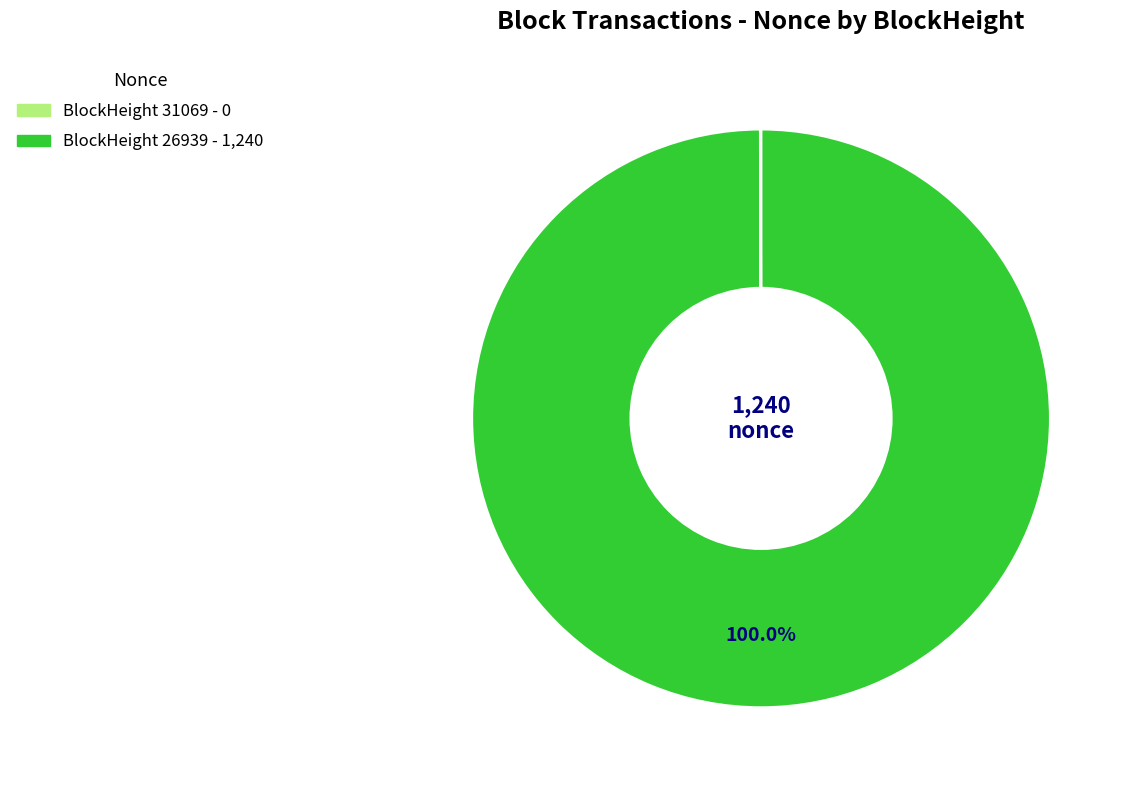

Does any single category account for the majority?

Yes